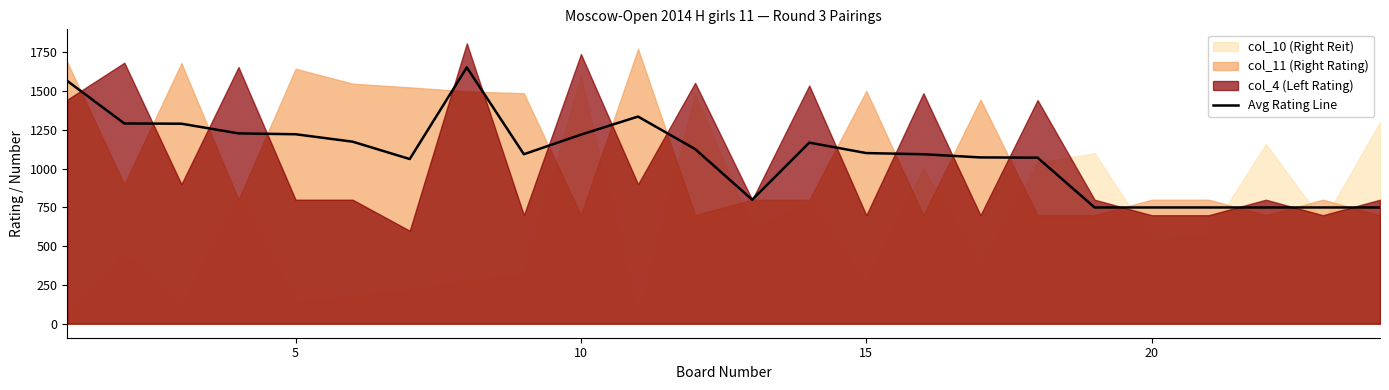

What is the sum of all values?

26075.0